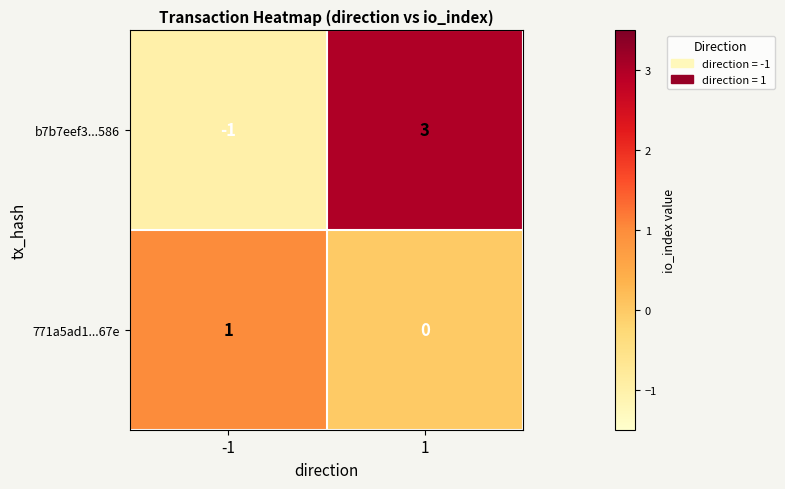

The b7b7eef3...586 series shows 0 at -1. True or false?

False